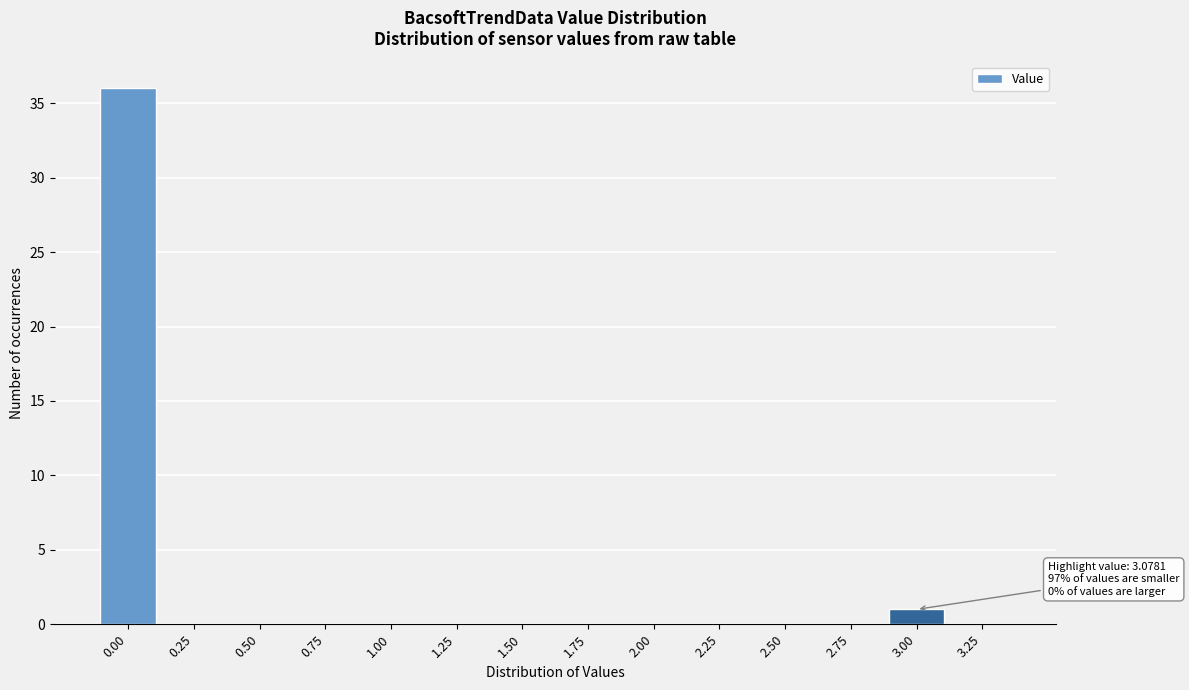

Reading left to right, list all the values displayed in this chart.

0.00=36	0.25=0	0.50=0	0.75=0	1.00=0	1.25=0	1.50=0	1.75=0	2.00=0	2.25=0	2.50=0	2.75=0	3.00=1	3.25=0